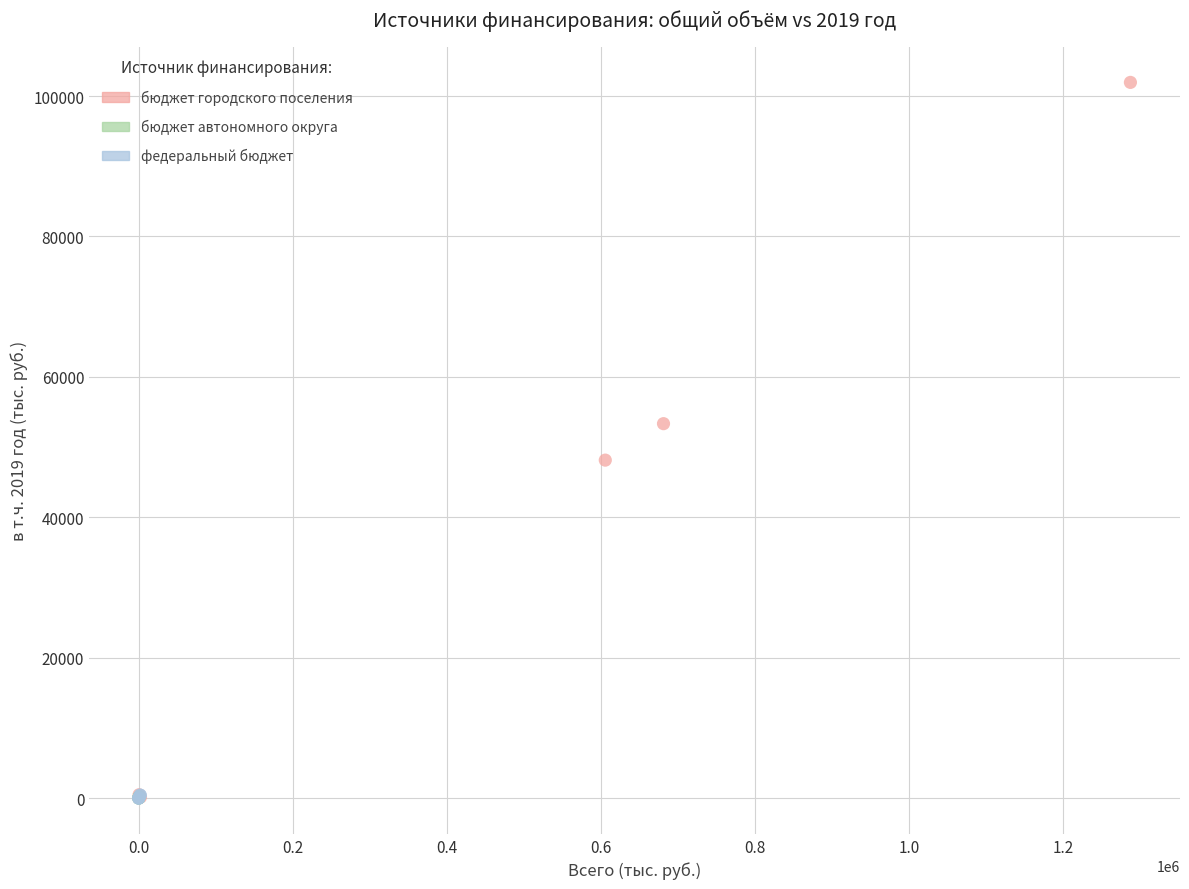

What are all the series names shown in the legend?

бюджет городского поселения, бюджет автономного округа, федеральный бюджет